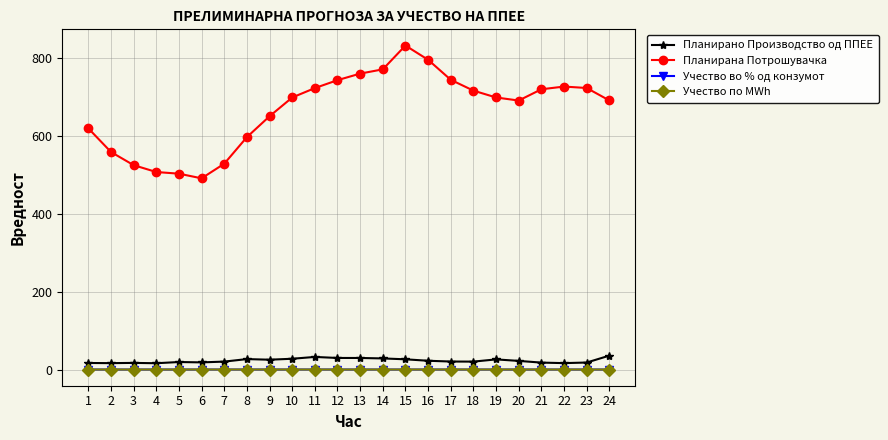

Does the chart have visible grid lines?

Yes